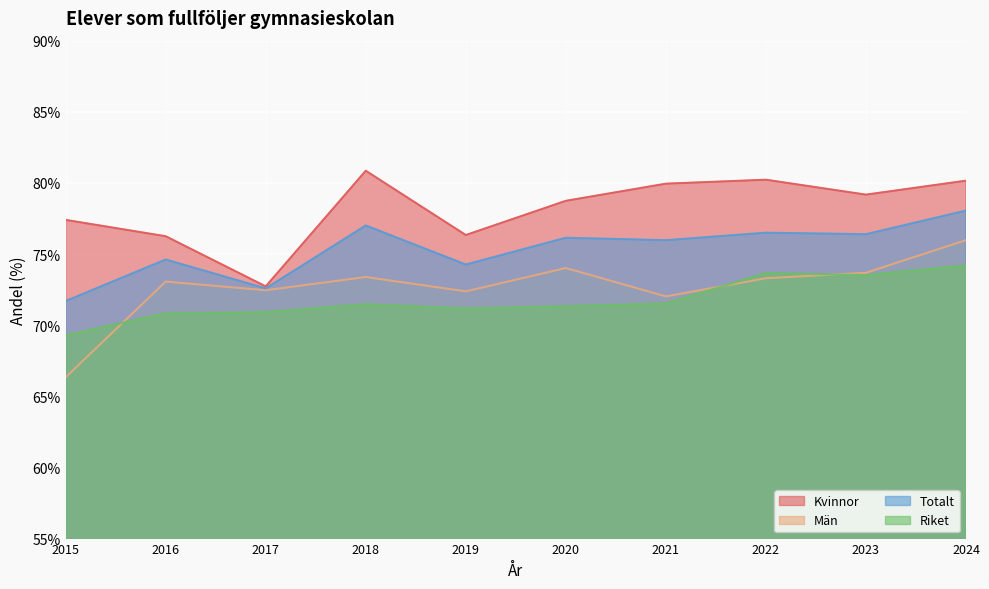

At which category does Män reach its first local valley?

2017